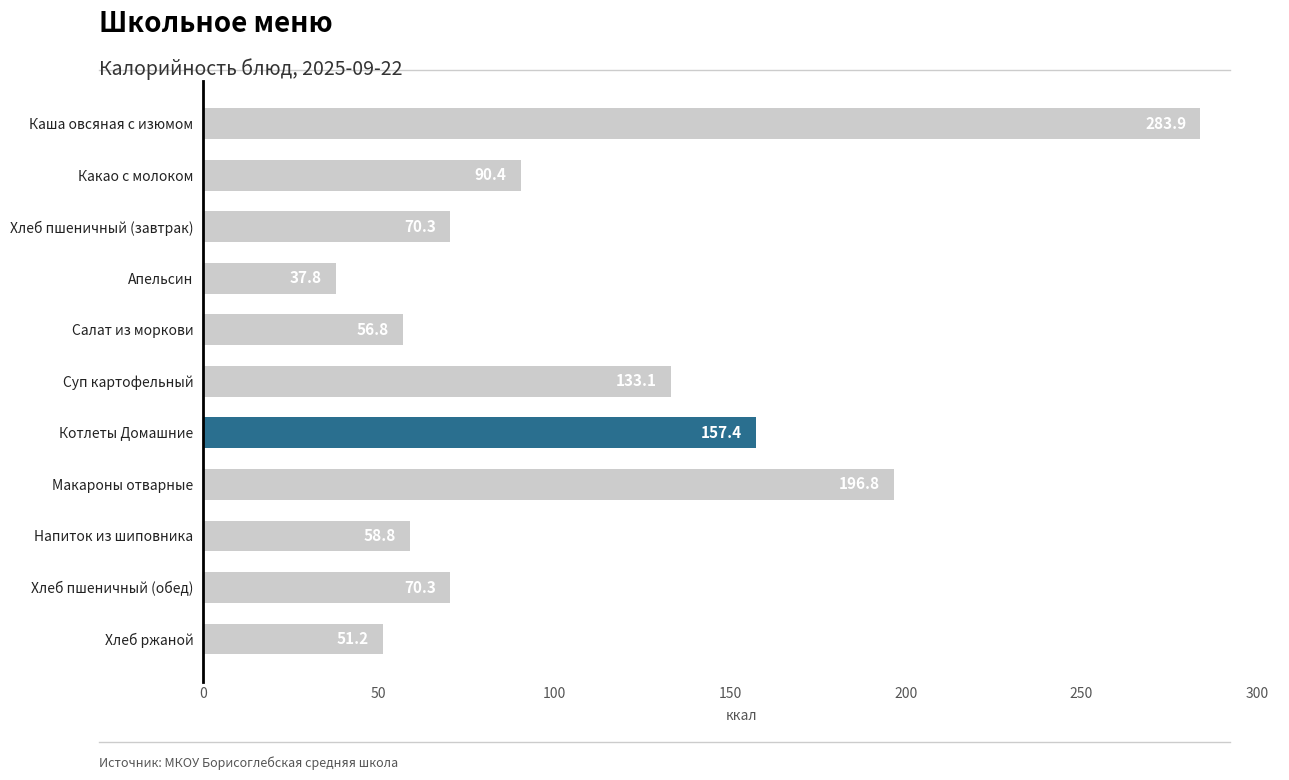

What position from the bottom is Какао с молоком?

10